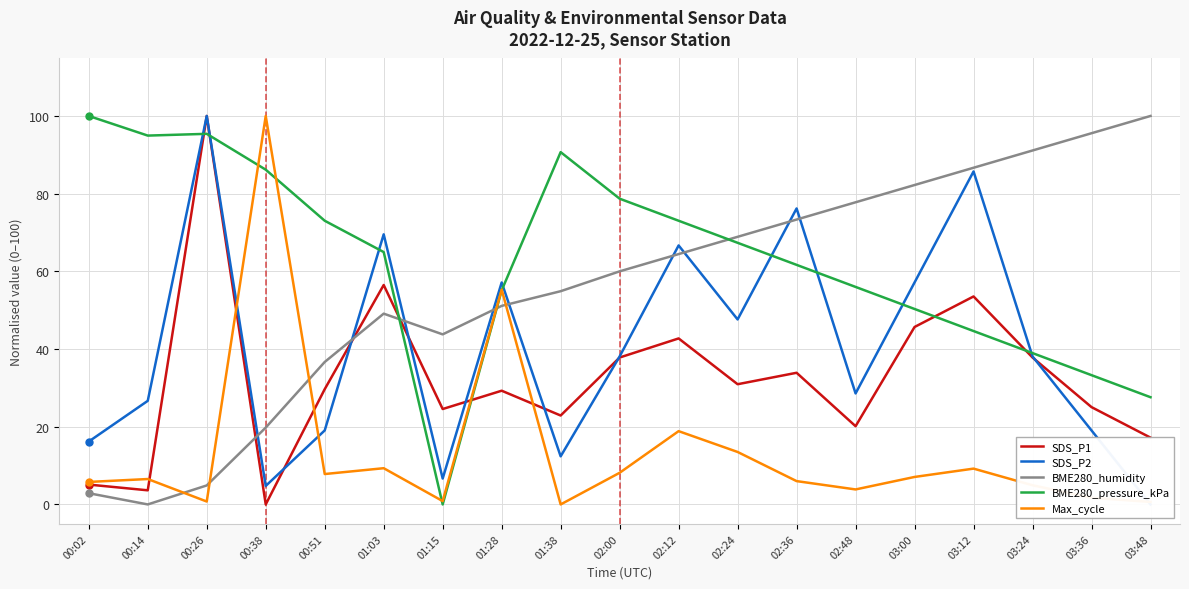

Which series changed the most between 00:14 and 03:48?

BME280_humidity